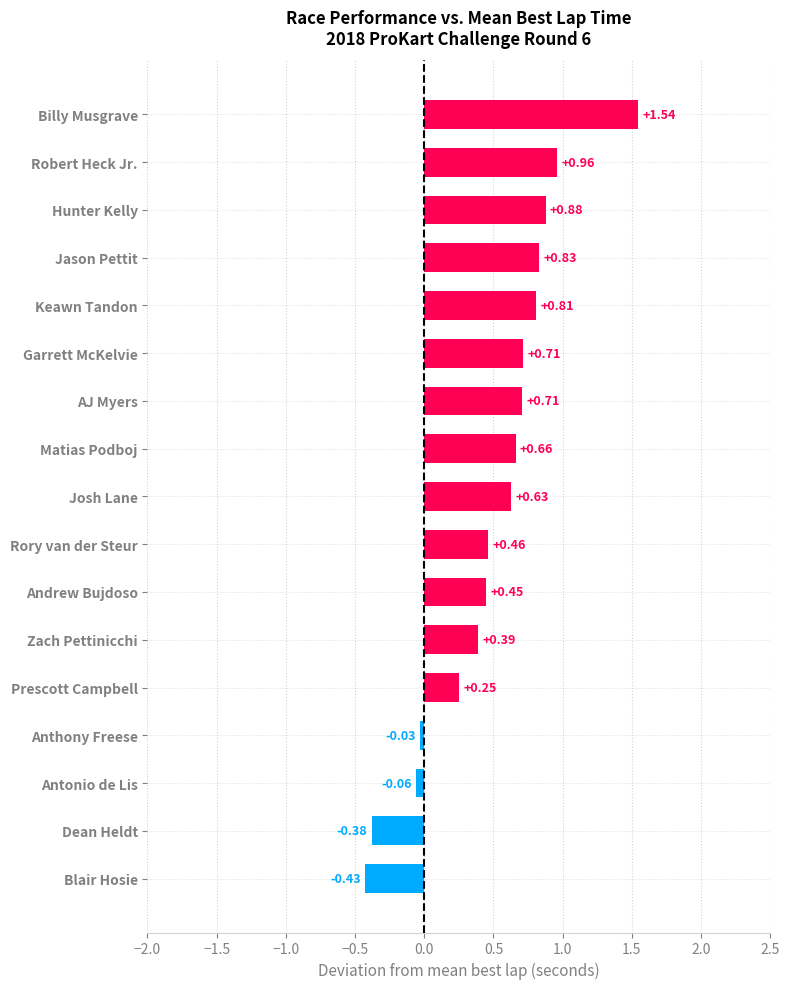

How many values are above zero?

13